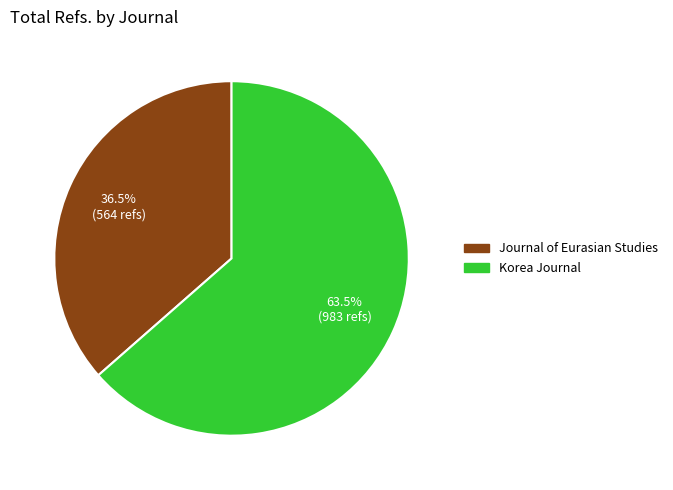

What is the largest slice in the pie chart?

Korea Journal